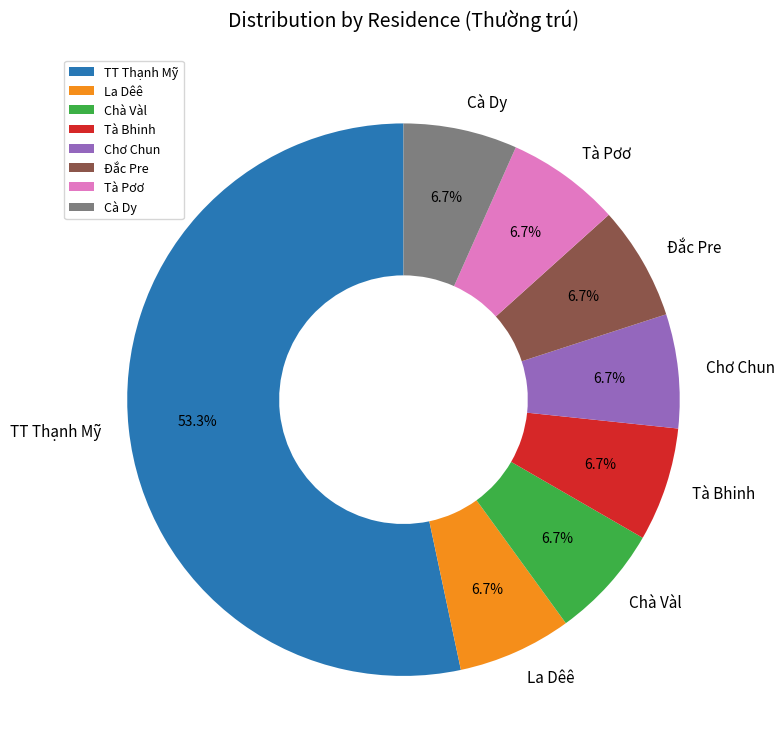

Approximately how many times larger is the value at Đắc Pre compared to Tà Pơơ?

1.0